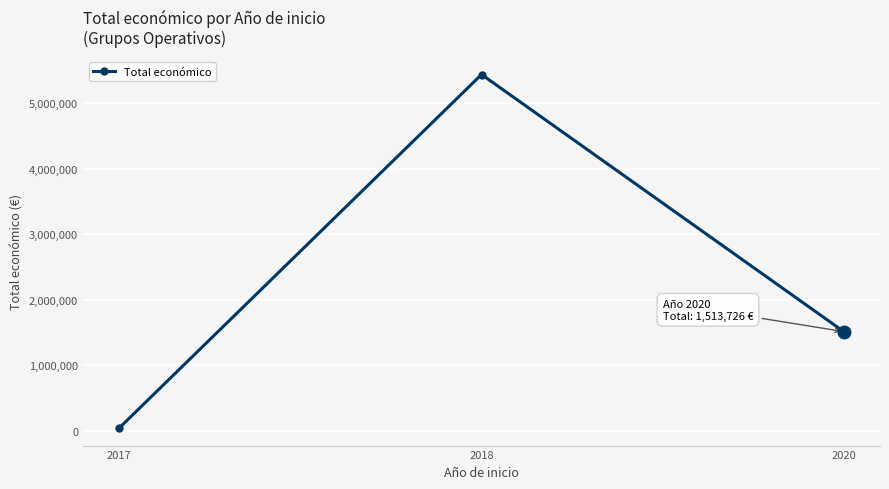

What is the value of the 2nd point from the left?

5442653